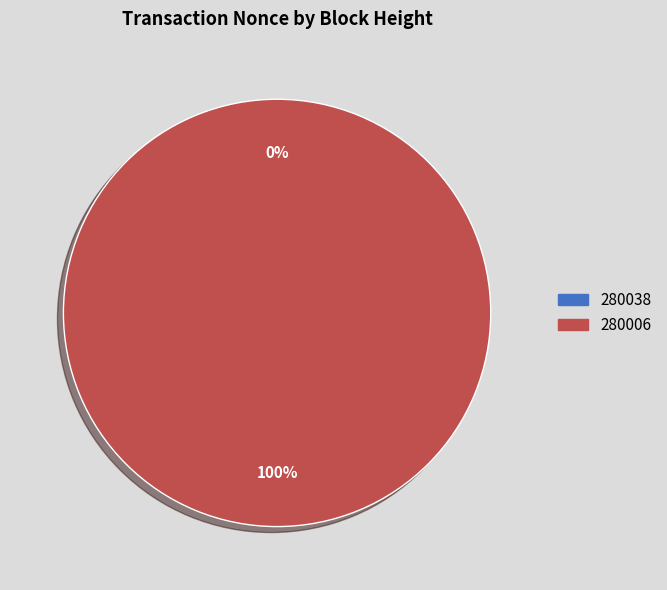

Which slice is the smallest?

280038